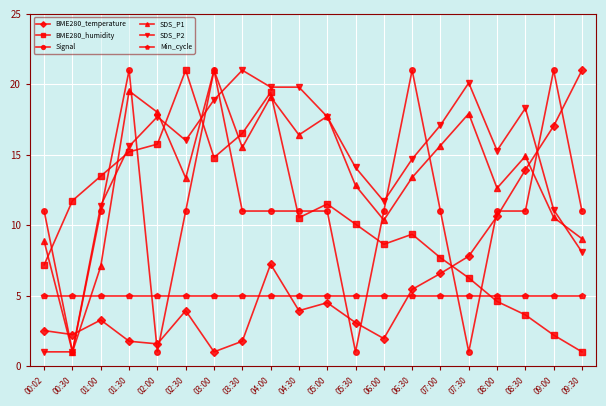

Which series ends up on top after the final intersection of BME280_temperature and Min_cycle?

BME280_temperature